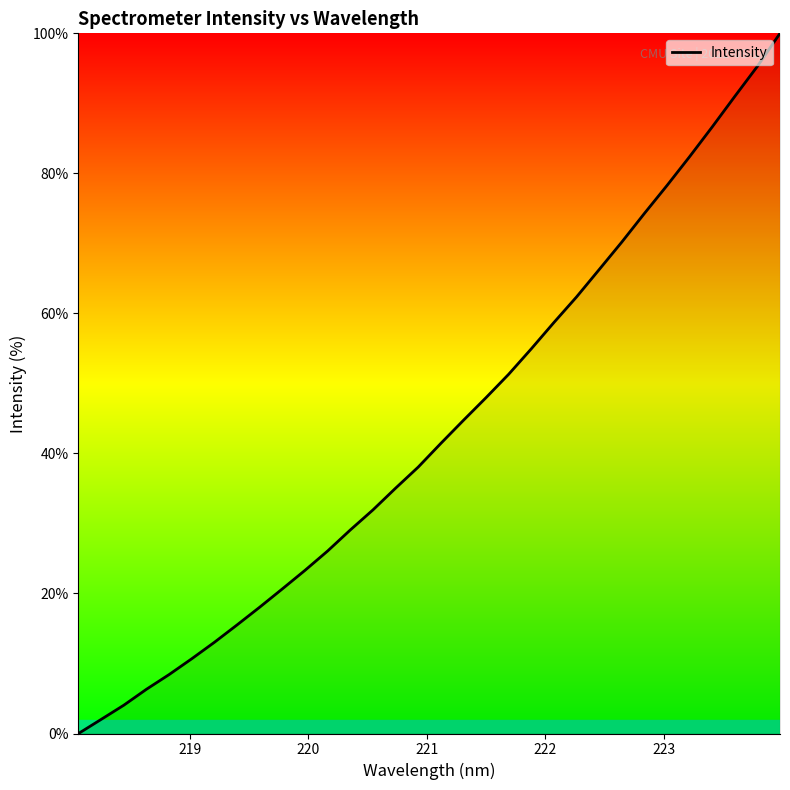

Count the number of data series in this chart.

1